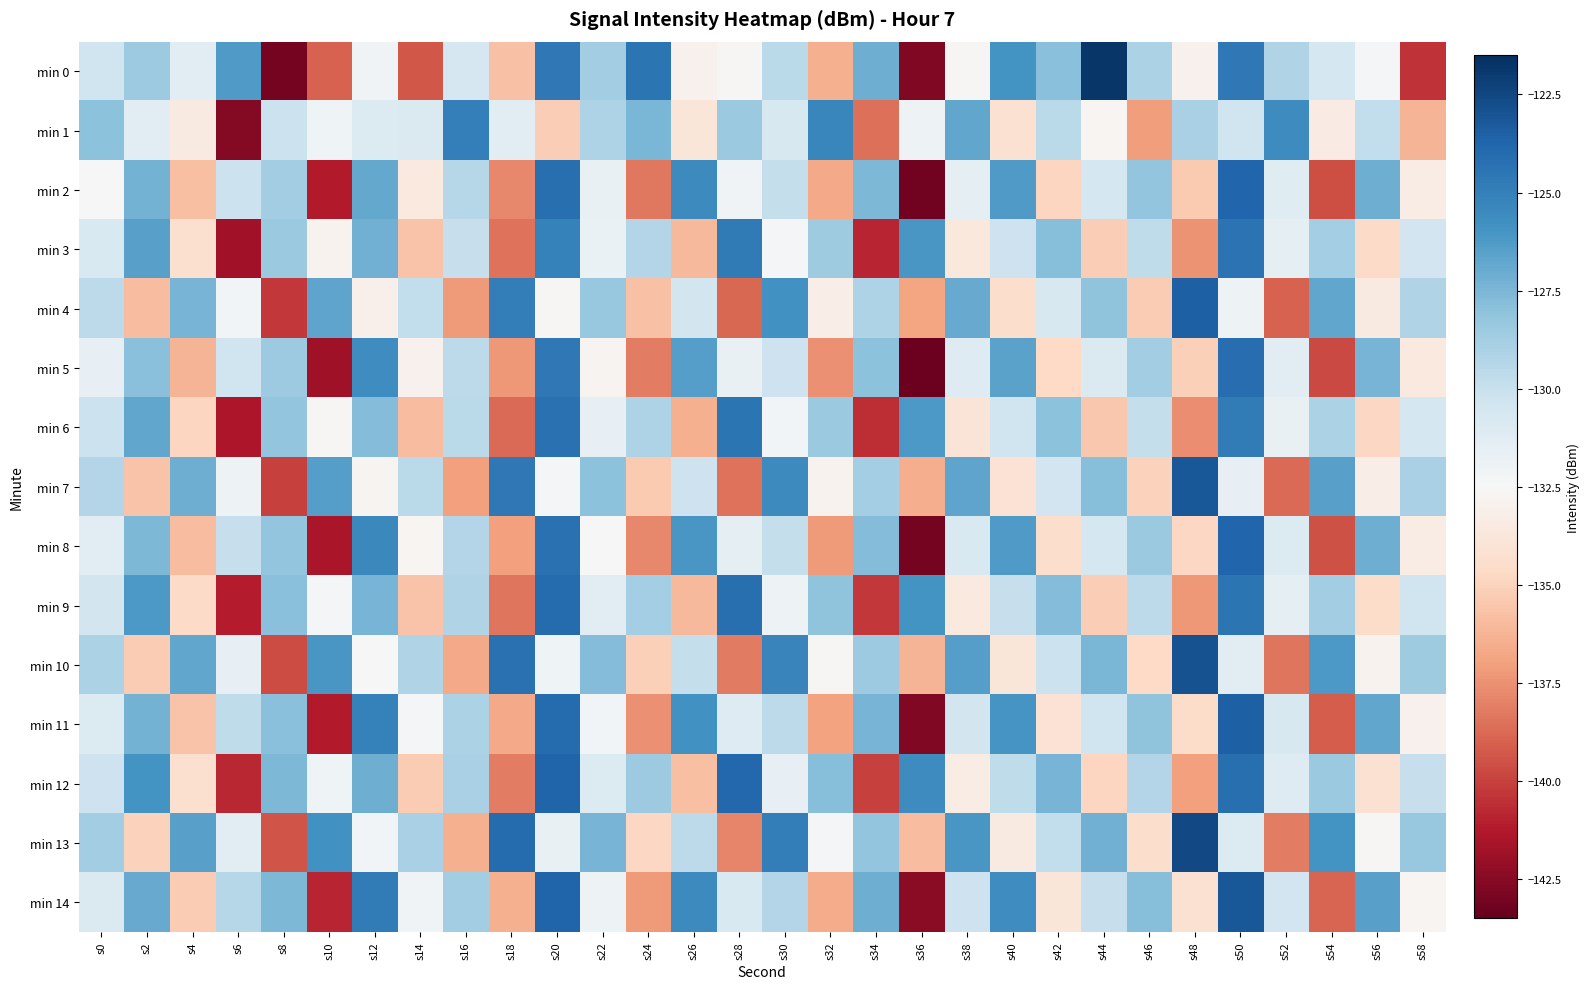

Which series has the largest total across all categories?

min 13